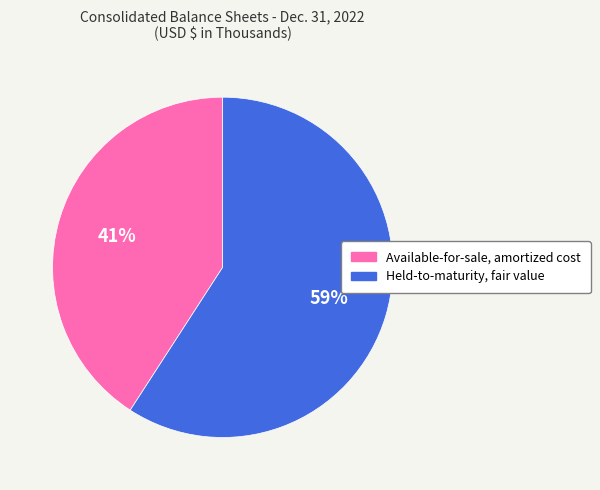

What is the ratio of the value at Held-to-maturity, fair value to the value at Available-for-sale, amortized cost?

1.4